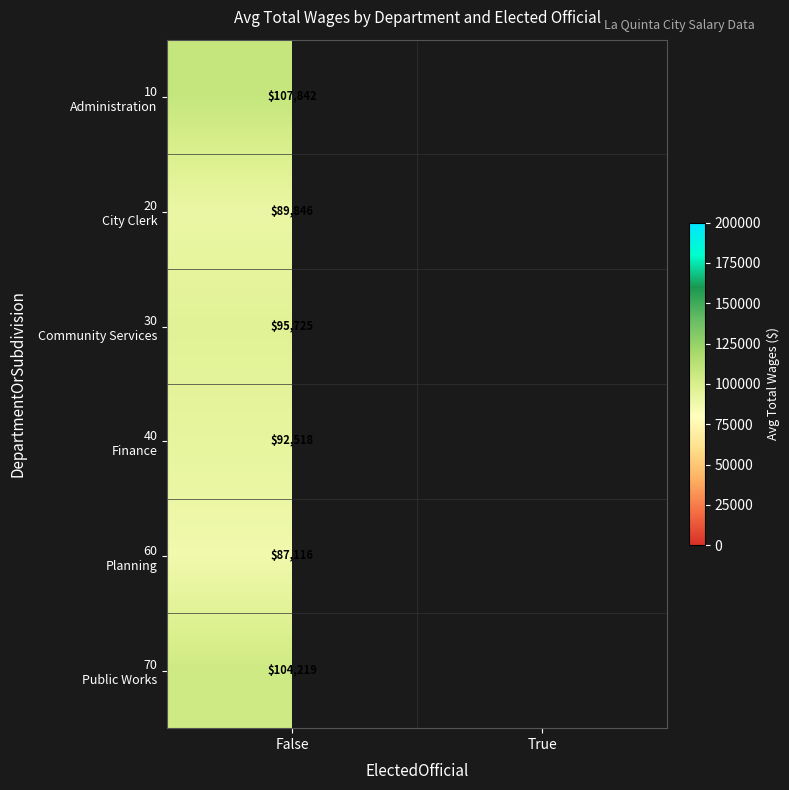

The value of 60 Planning at False is 118513.2. True or false?

False